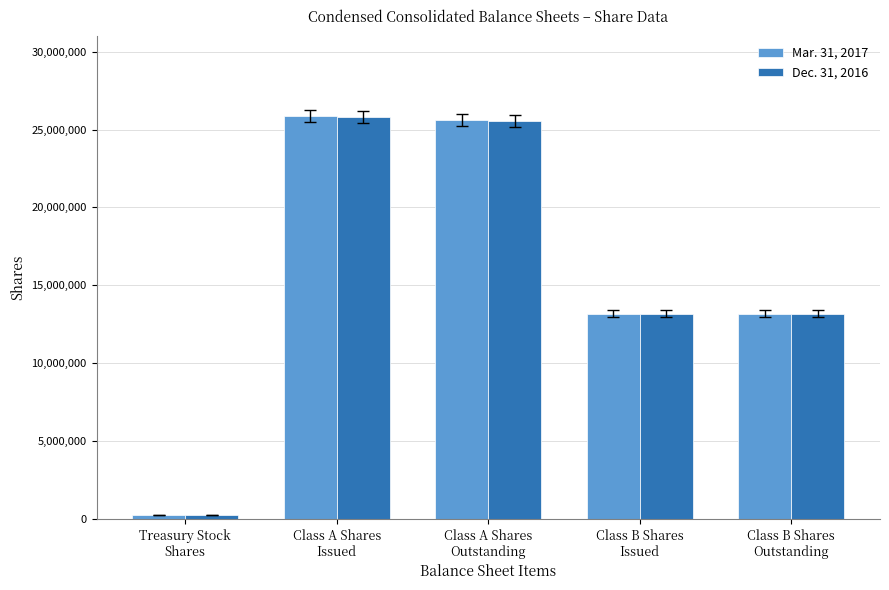

Where does the Mar. 31, 2017 series first go above 13190745?

Class A Shares
Issued